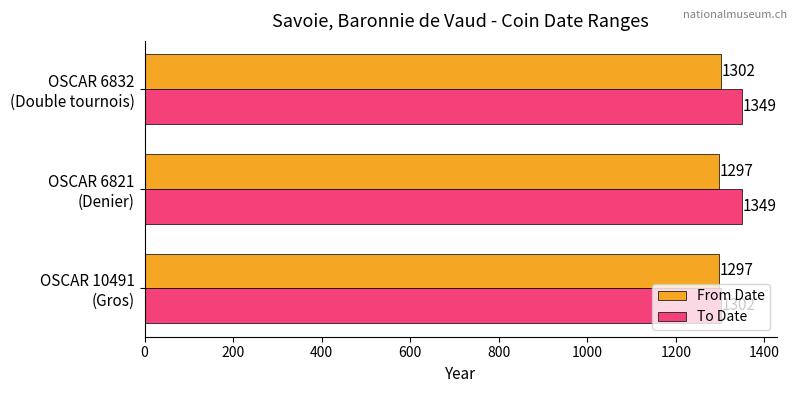

Count the To Date values in the range 1302 to 1349.

3